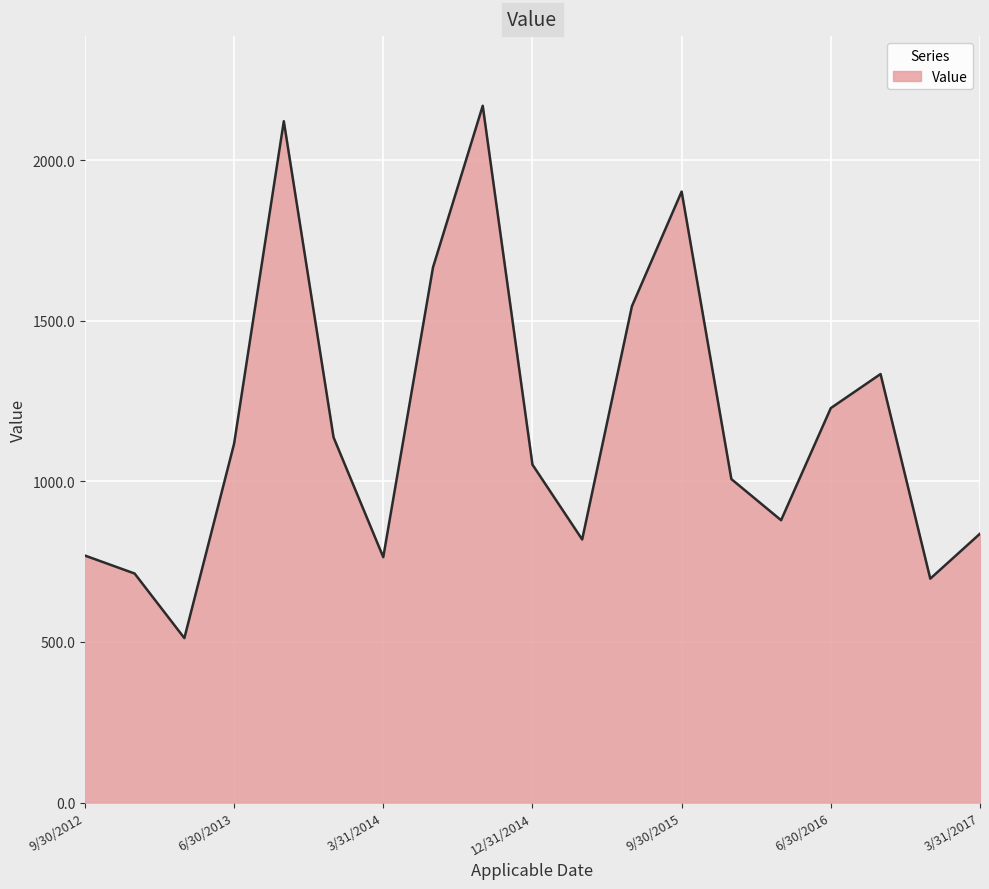

Does the chart have visible grid lines?

Yes